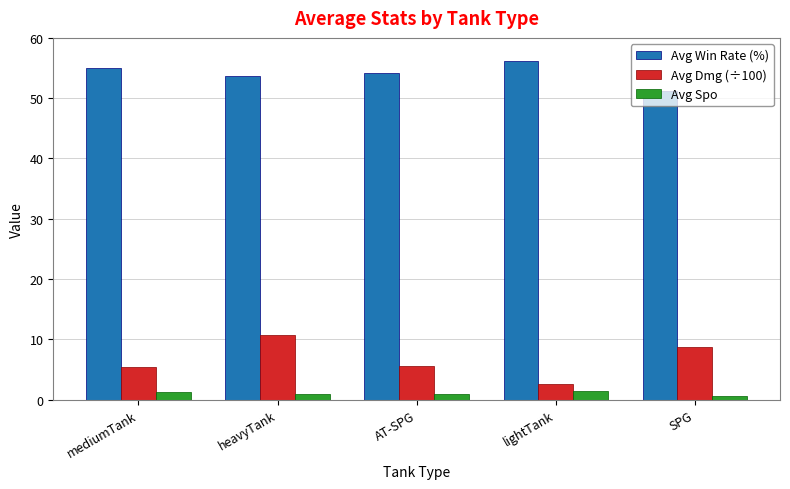

What is the sum of all Avg Spo values?

5.0